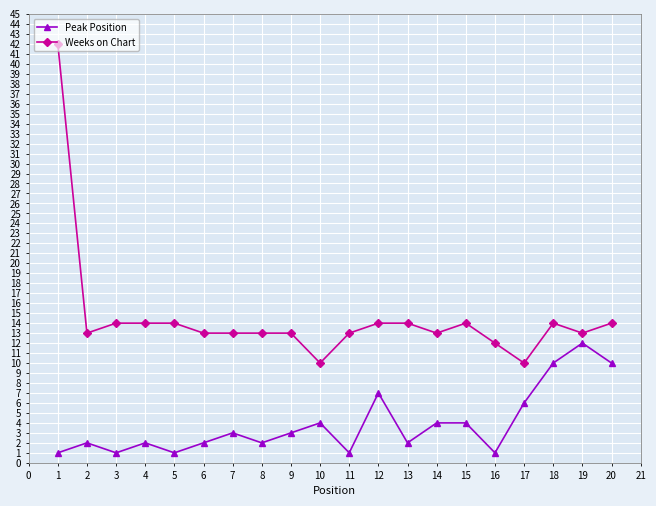

What is the value of the Weeks on Chart point at the 17th from the left?

10